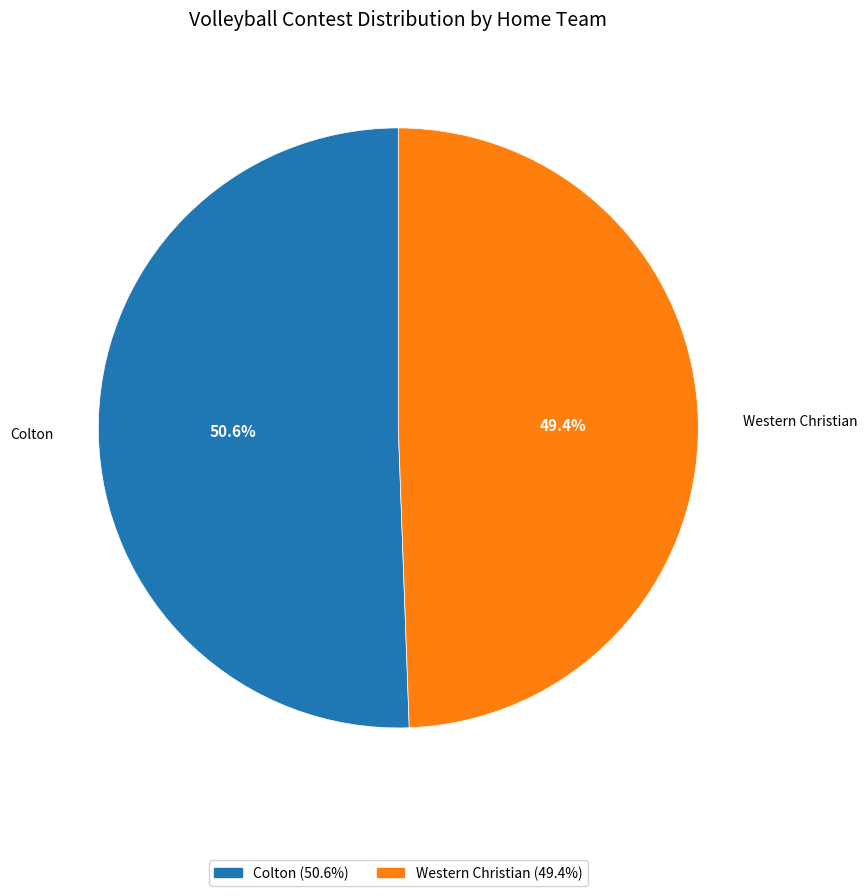

Approximately how many times larger is the value at Colton compared to Western Christian?

1.0